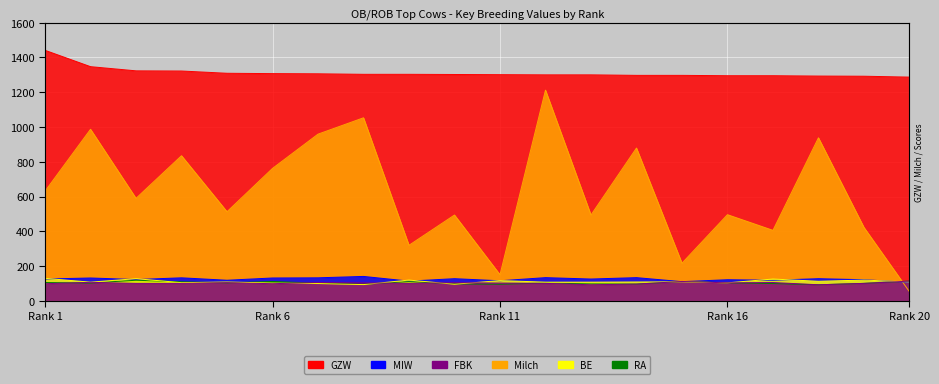

How many times do MIW and FBK cross each other?

3